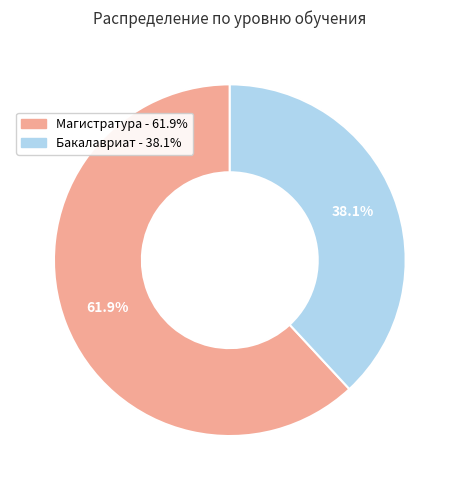

True or false: Бакалавриат accounts for 26% of the total.

False